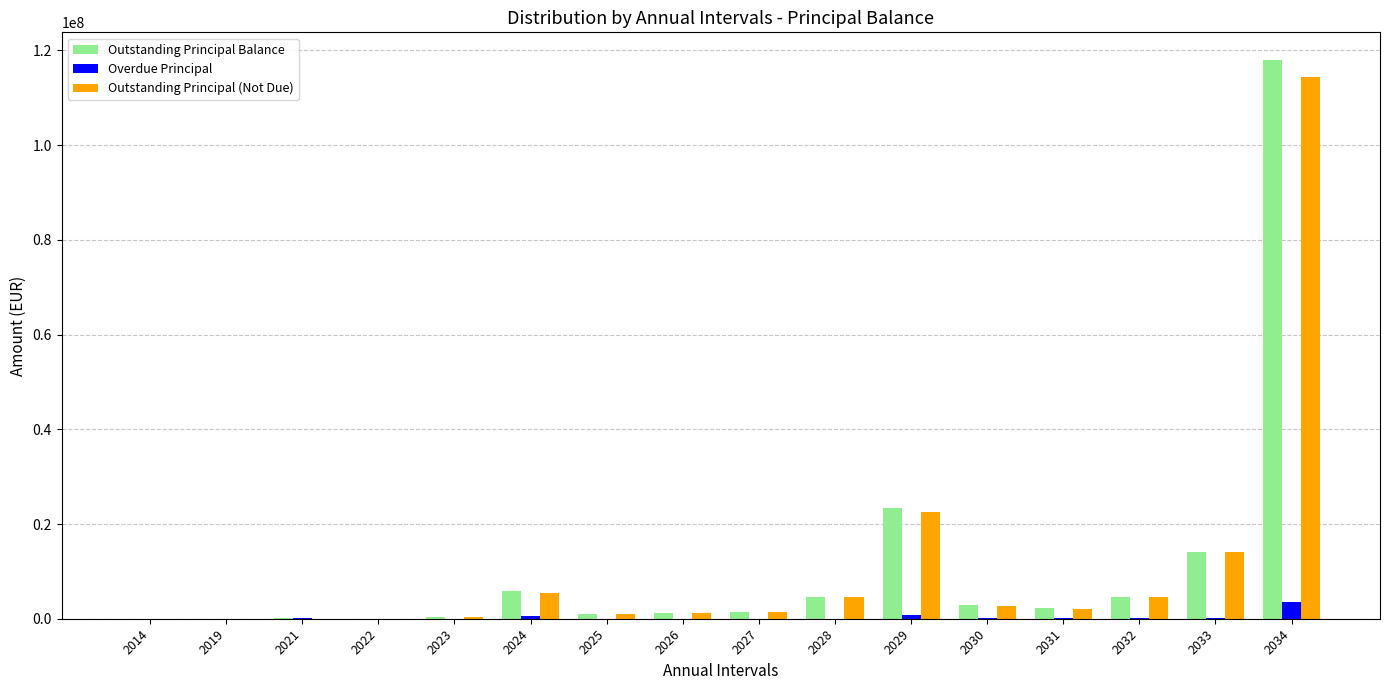

What is the total value across all series at 2023?

809356.0